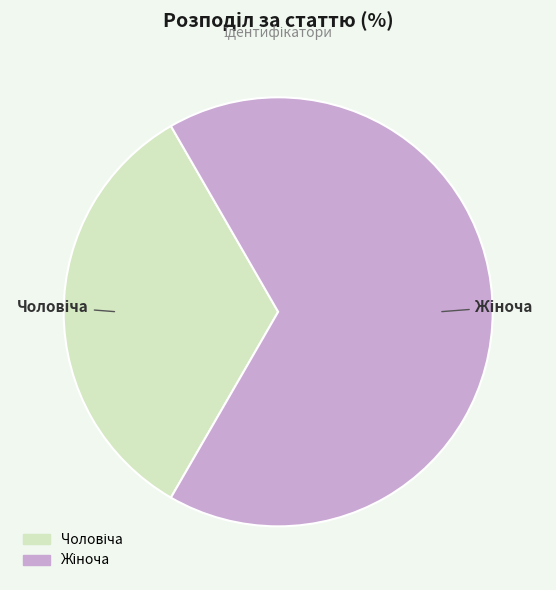

Does any single category account for the majority?

Yes